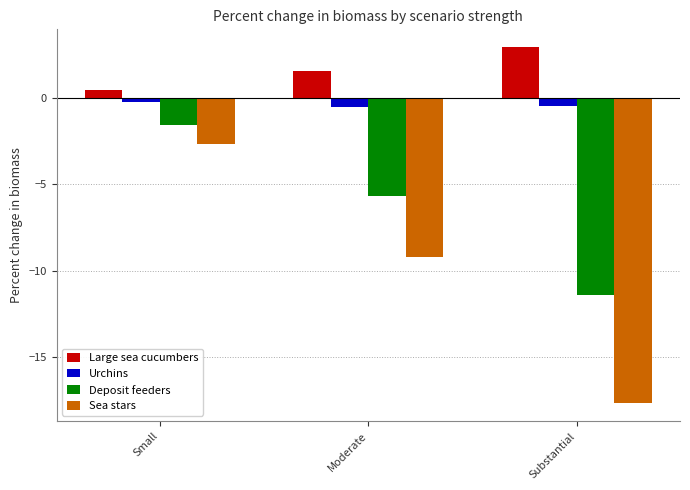

The Large sea cucumbers series shows 1.6 at Moderate. True or false?

True